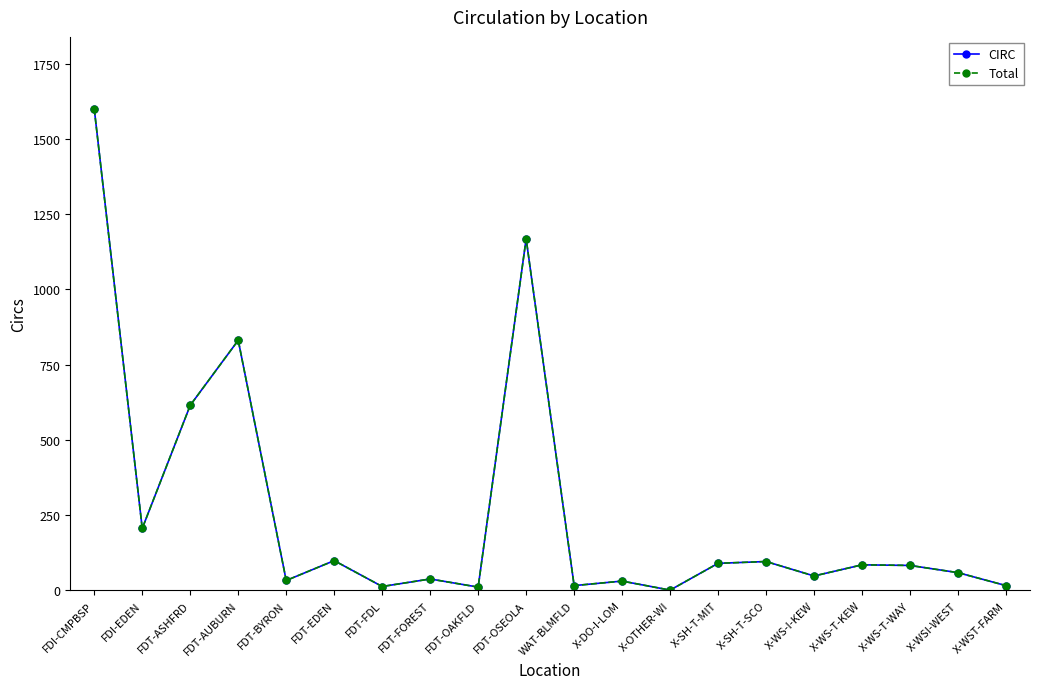

In Total, how many points are lower than both neighbors (excluding endpoints)?

7